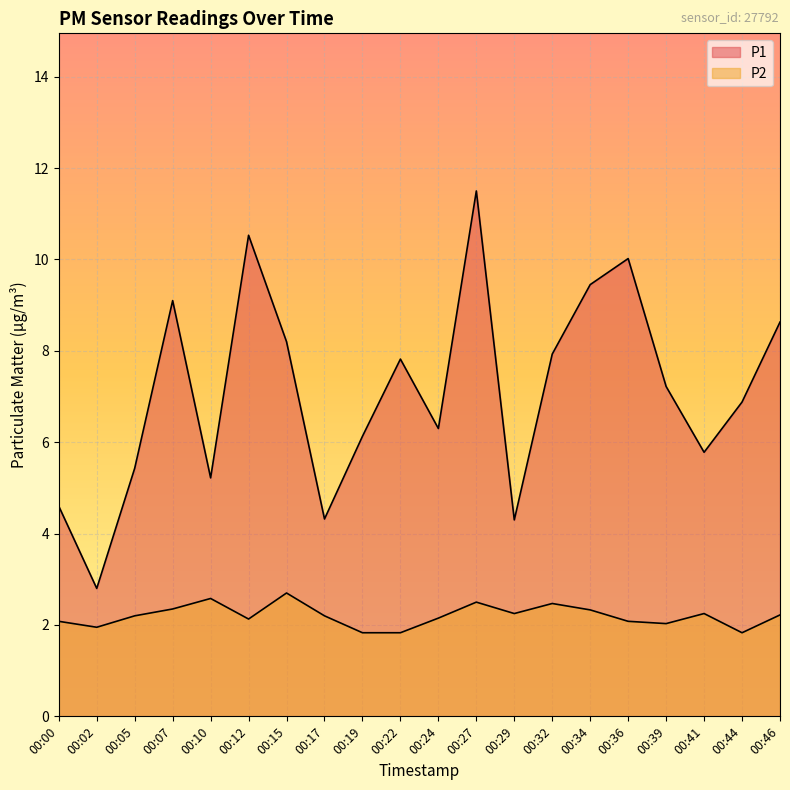

Which category has the highest value across all series?

00:27